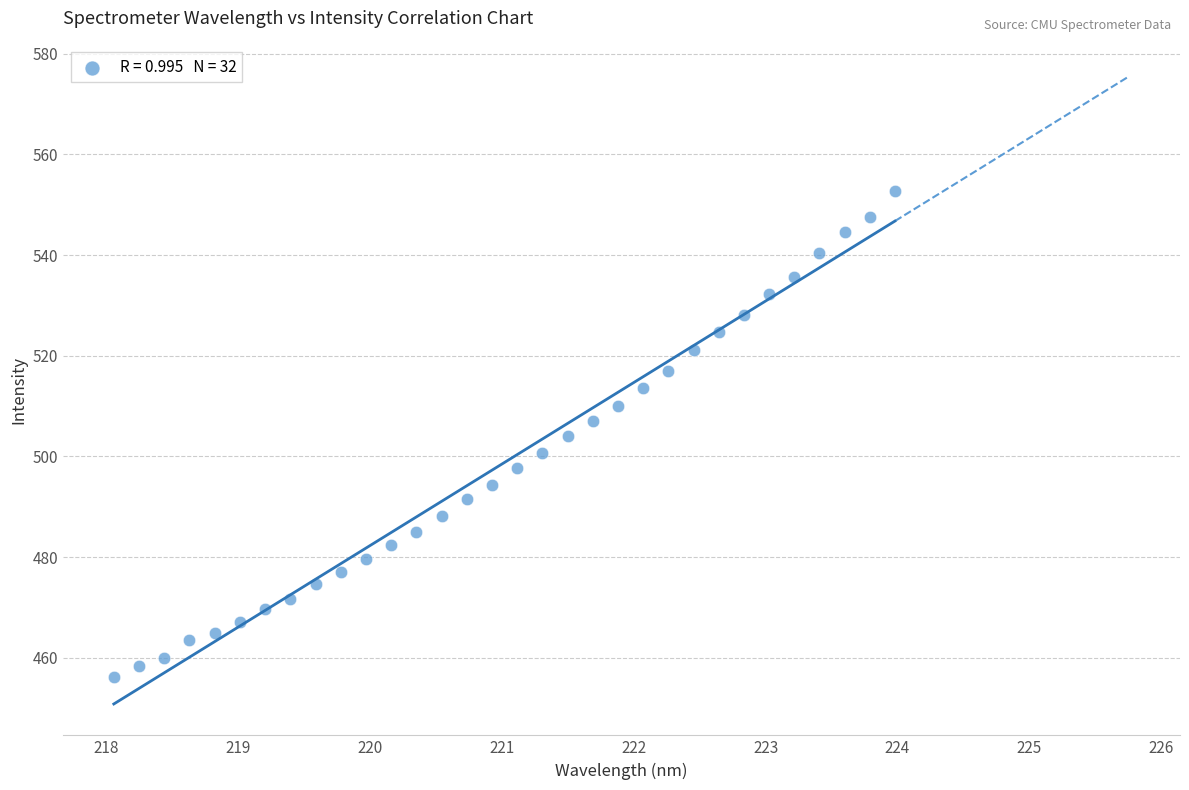

What is the range of Y values (max minus min)?

96.4